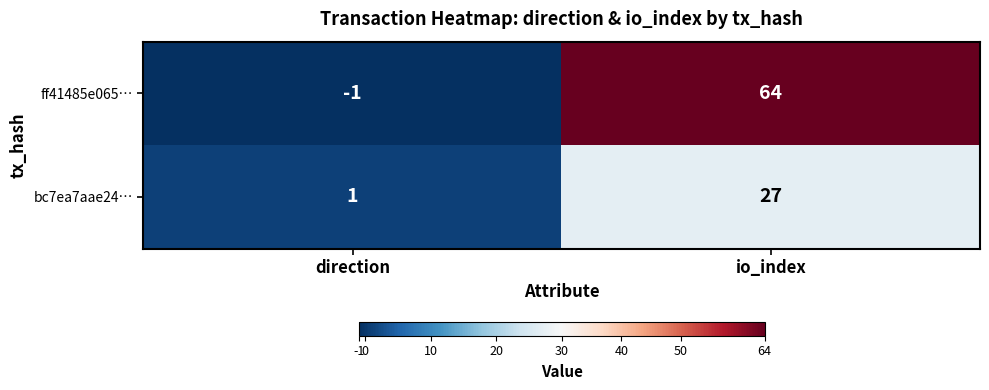

Where is ff41485e065… nearest to the value 31?

direction